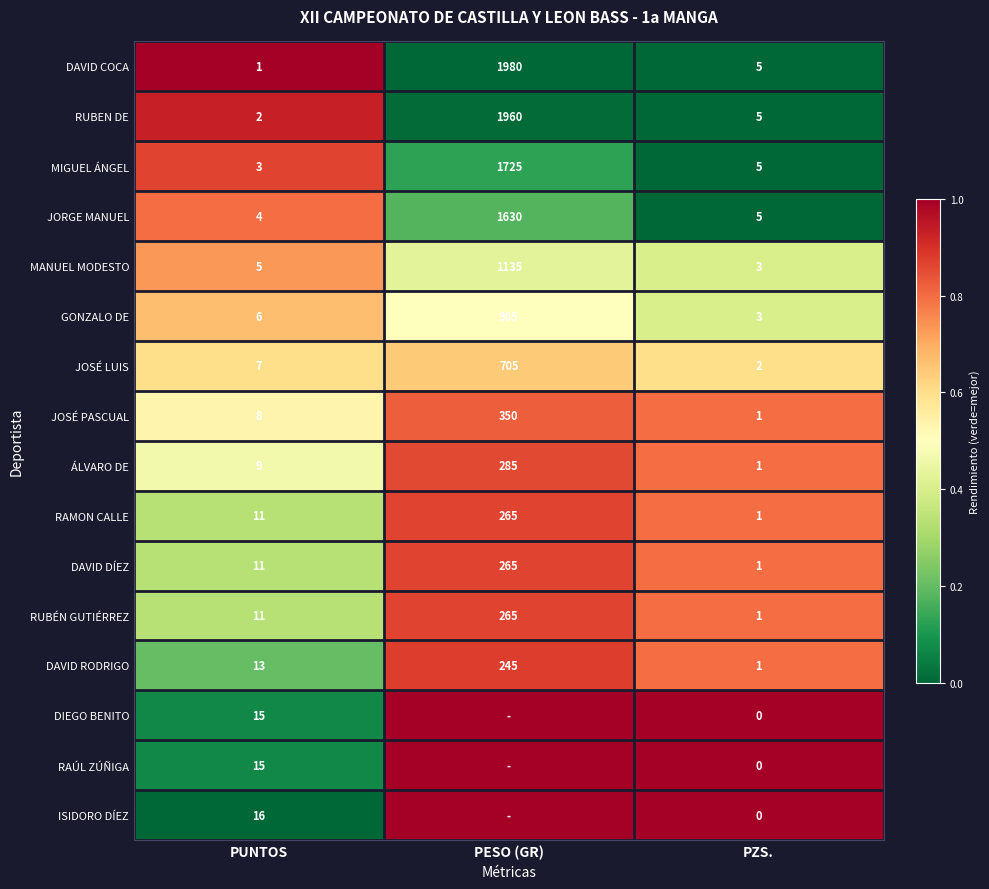

List the labels in order of MANUEL MODESTO value, largest first.

PESO (GR), PUNTOS, PZS.